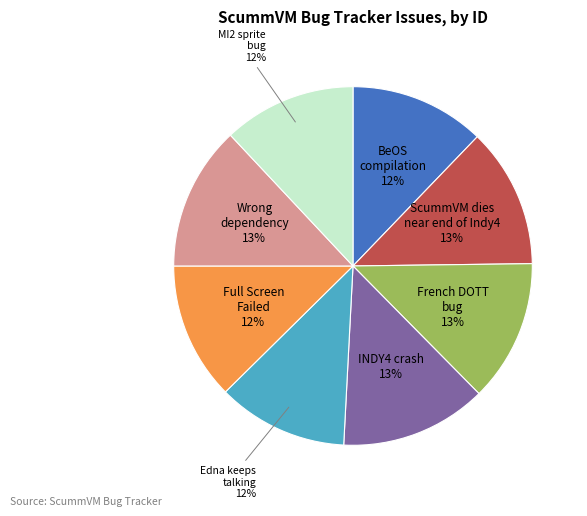

Is there a majority slice in this chart?

No